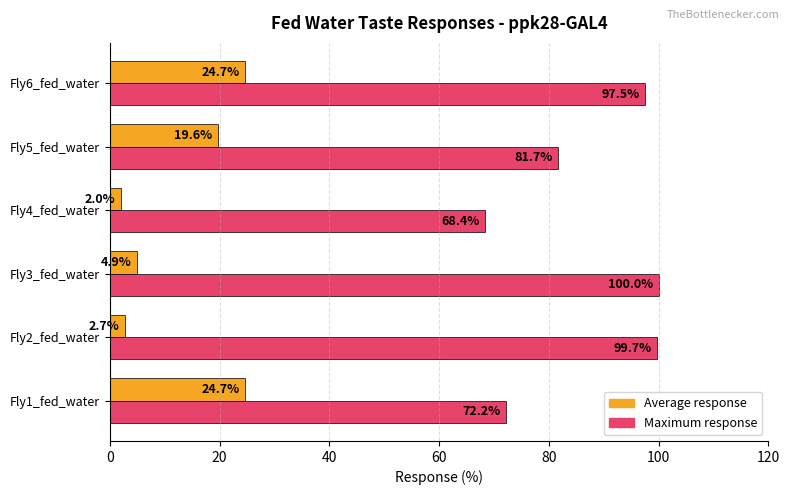

Which category has the lowest value in the Average response series?

Fly4_fed_water